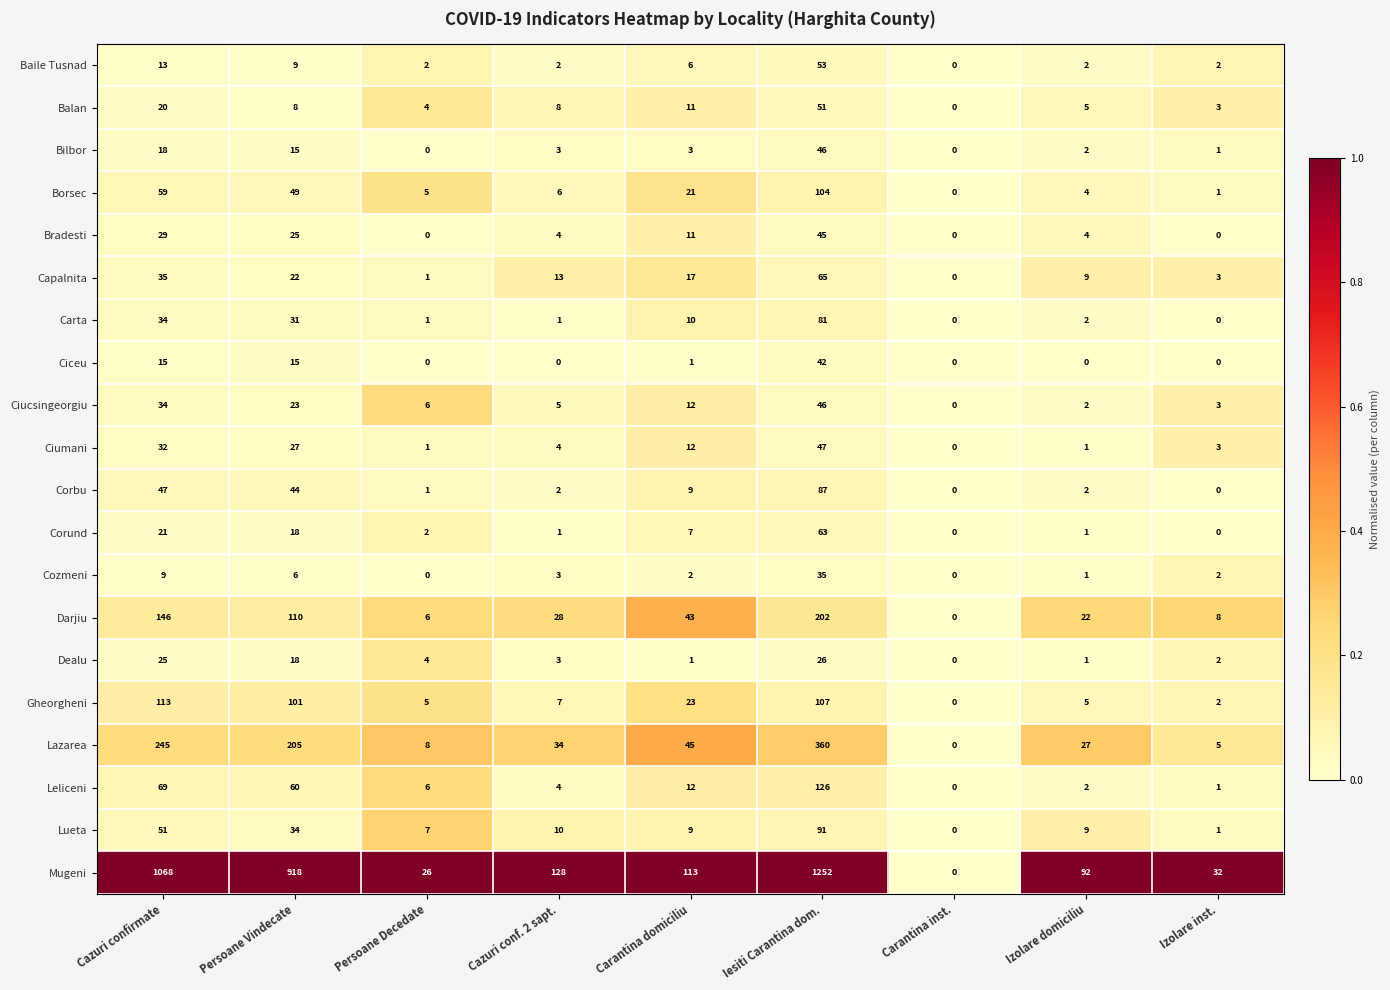

Which series changed the most between Persoane Vindecate and Izolare inst.?

Mugeni